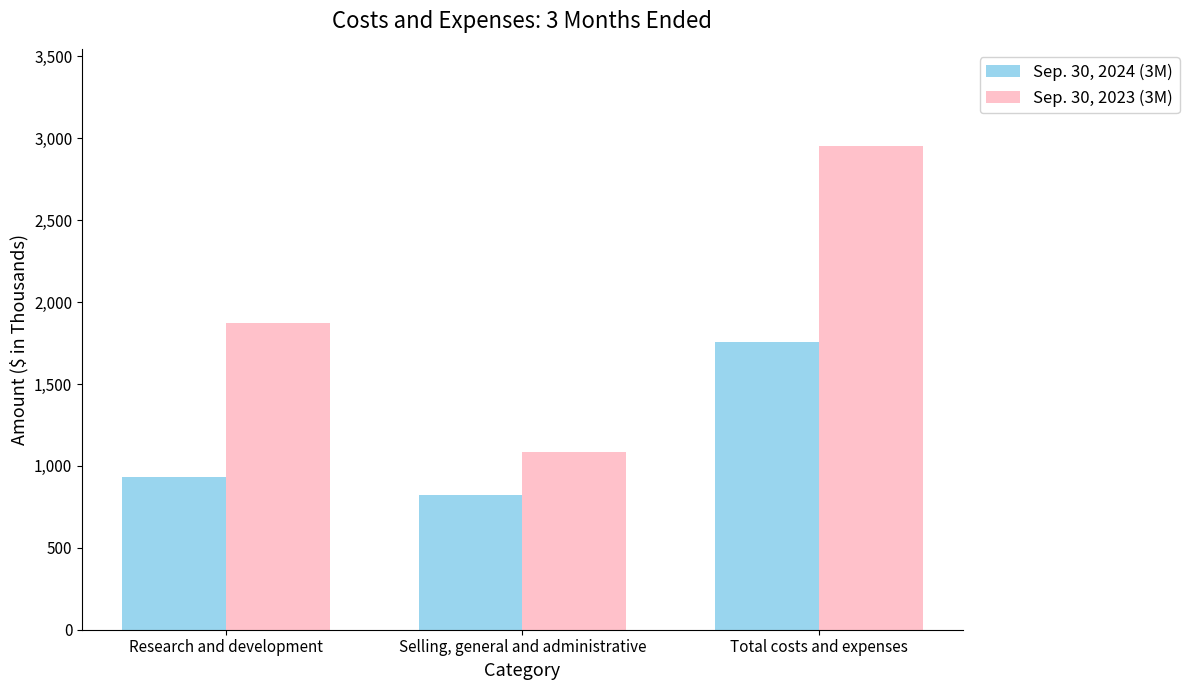

True or false: Sep. 30, 2024 (3M) has a value of 942 at Total costs and expenses.

False